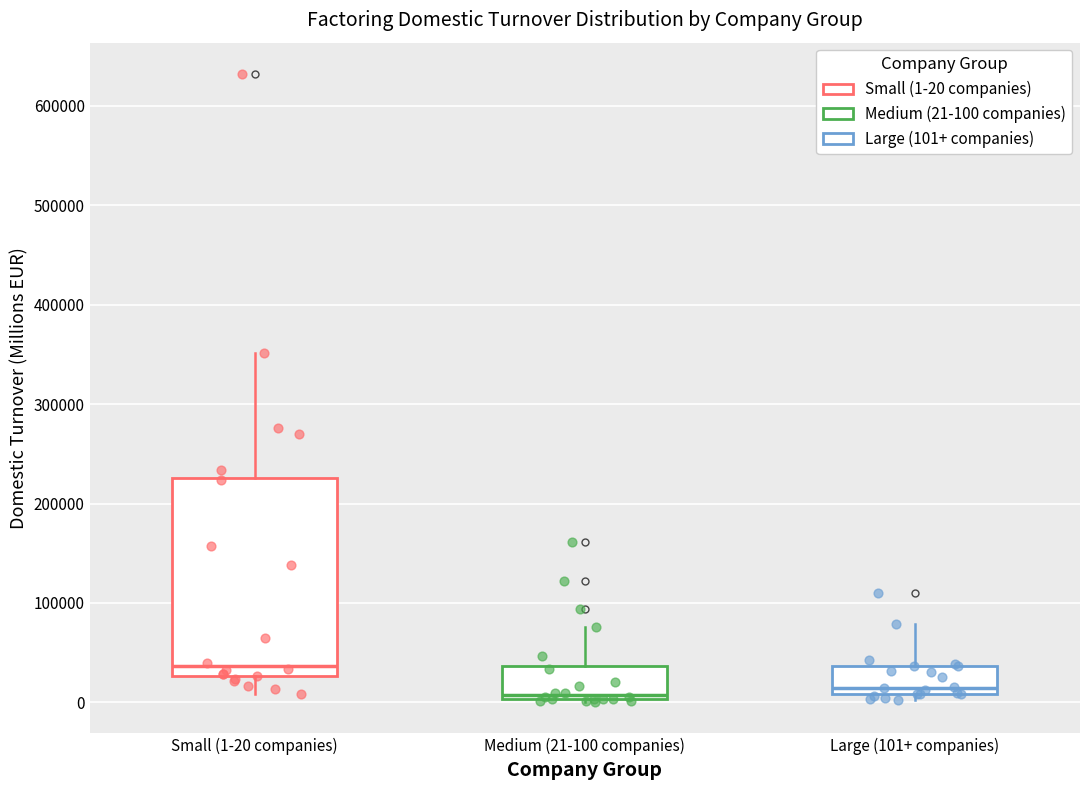

Where does the upper whisker of the box for Large (101+ companies) end on the y-axis? The values are not printed on the chart, so give them approximately, as read against the axis.

80000